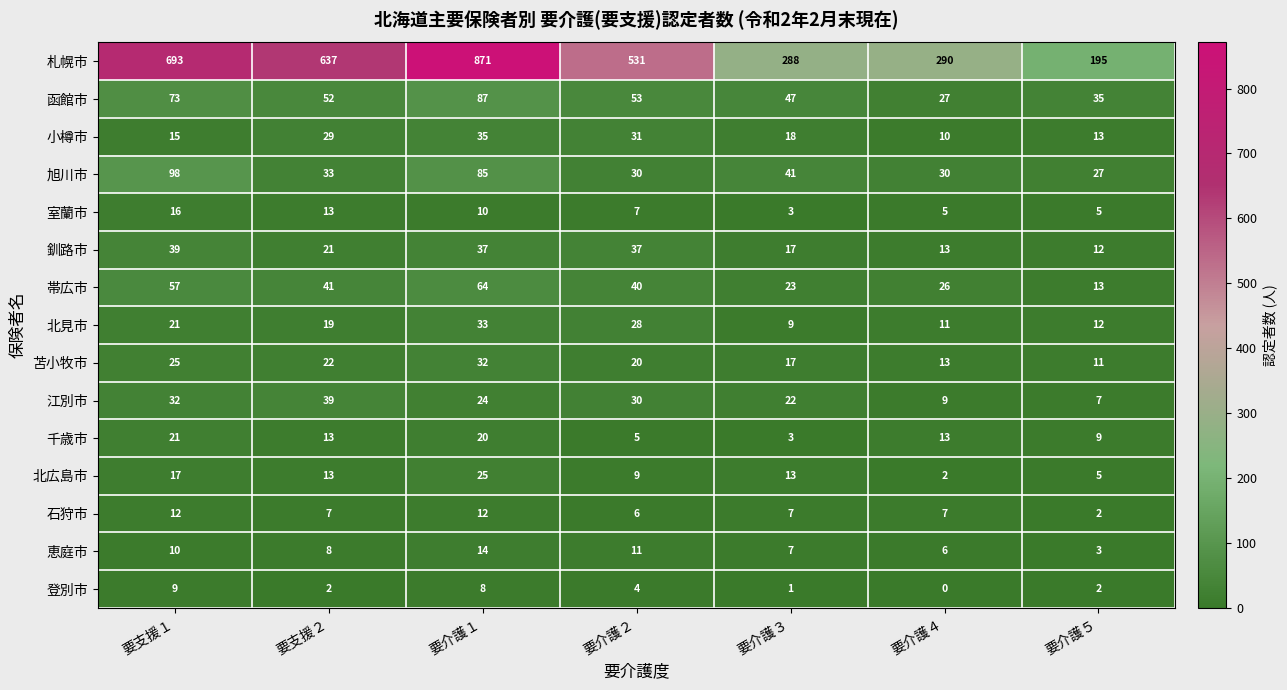

Between 要支援２ and 要介護５, which series saw the biggest shift?

札幌市